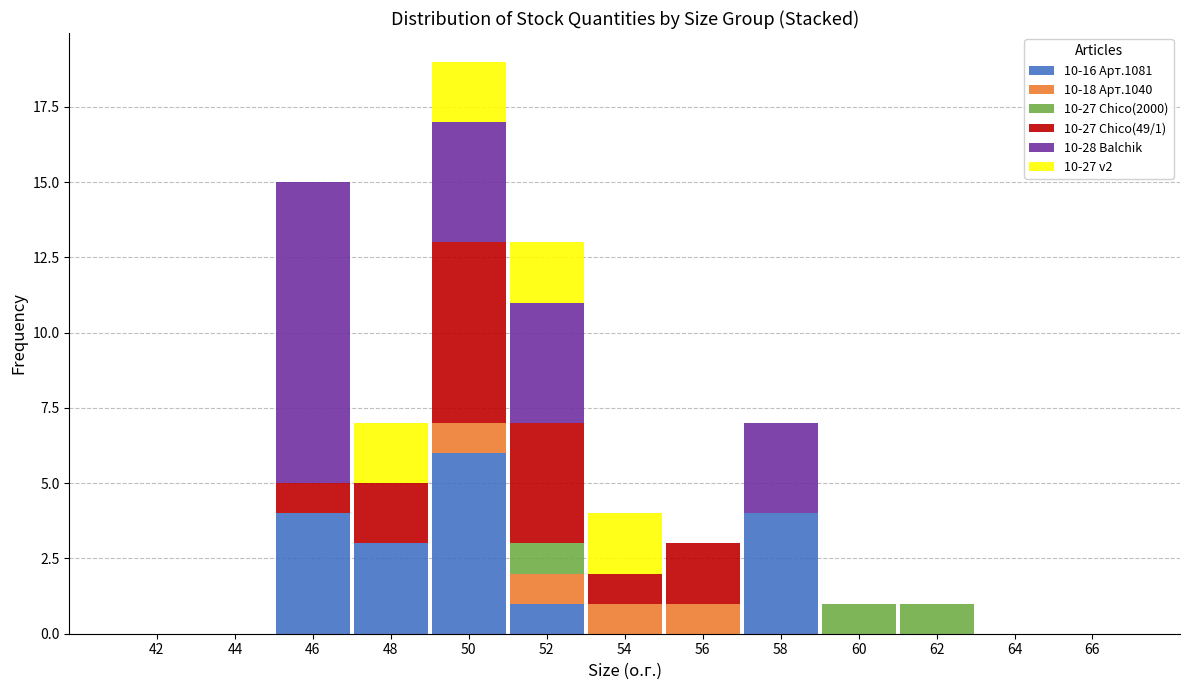

What is the total value across all series at 46?

15